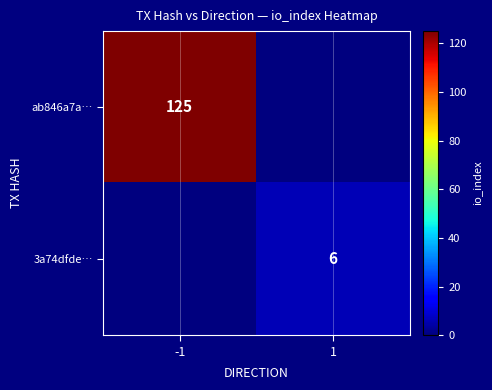

Is it true that 3a74dfde… equals 10 at 1?

False